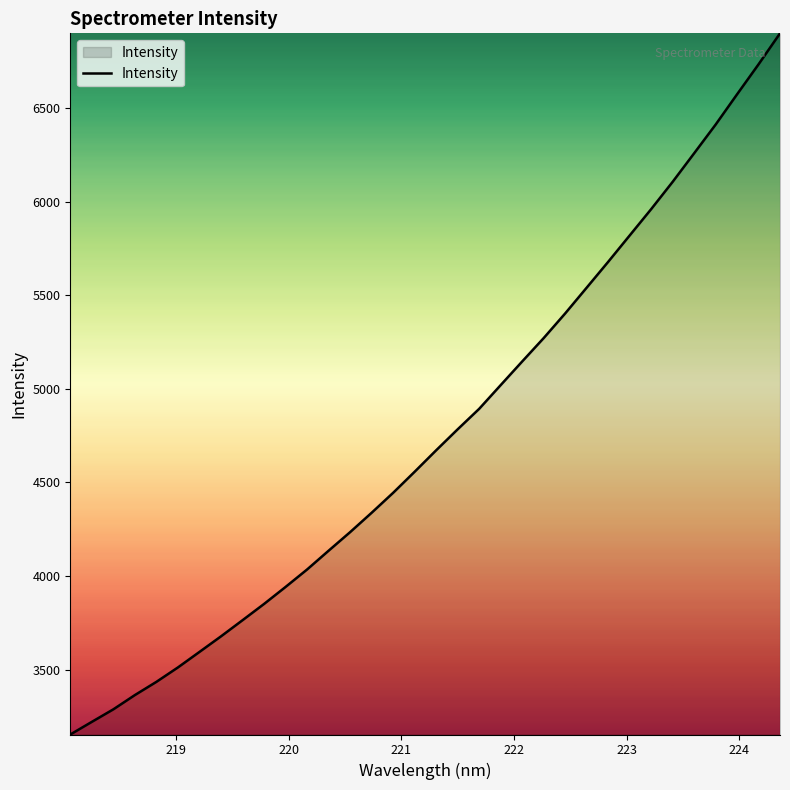

What is the difference between the maximum and minimum values?

3746.4